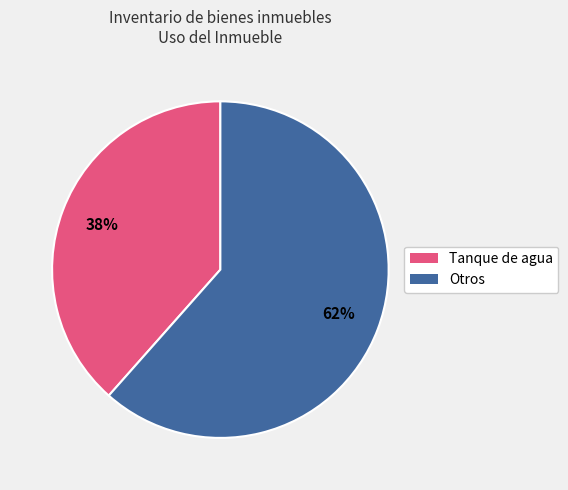

True or false: Tanque de agua accounts for 38% of the total.

True